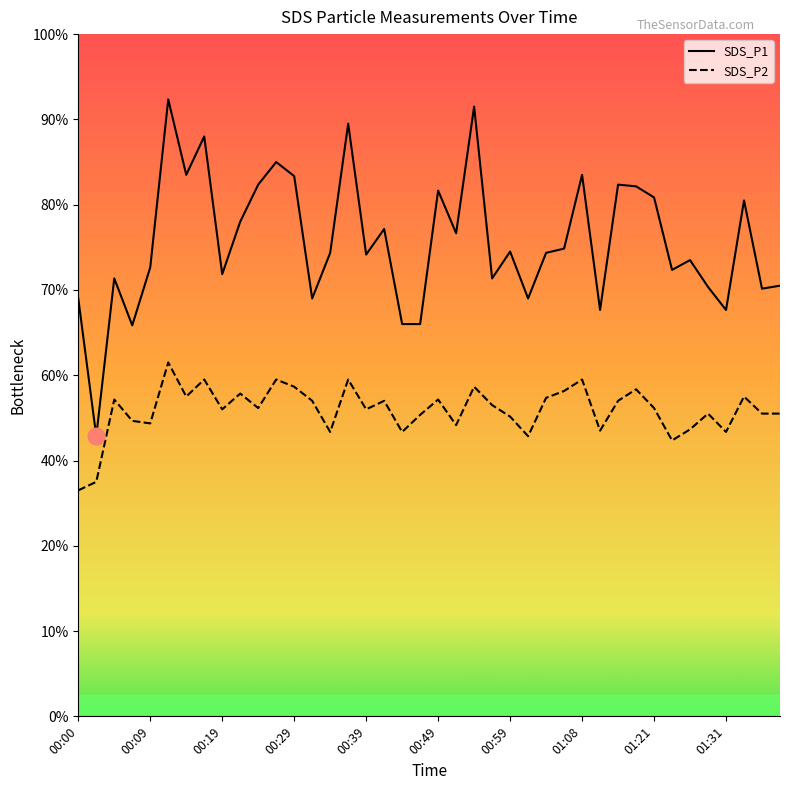

Which series has the largest total across all categories?

SDS_P1